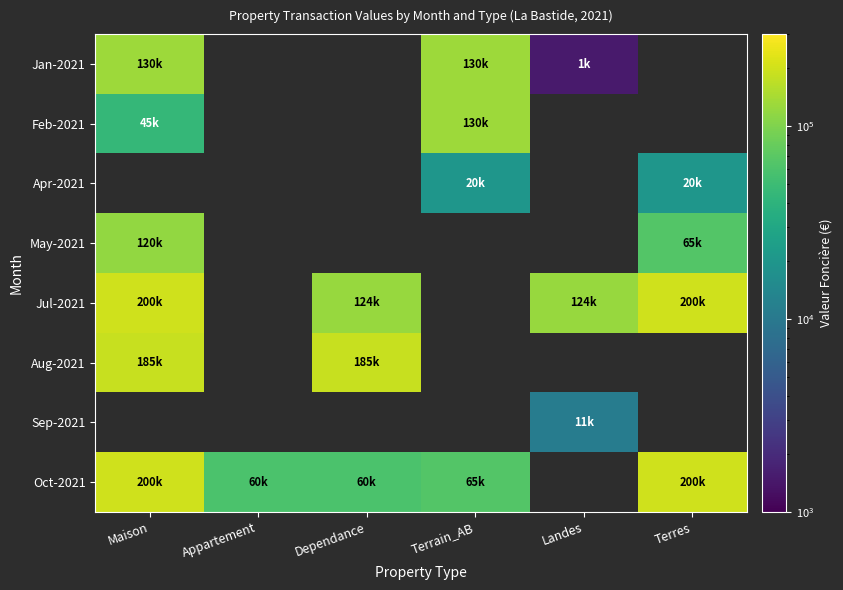

Rank the series at Maison from highest to lowest value.

Jul-2021, Aug-2021, Sep-2021, Oct-2021, Jan-2021, Feb-2021, Apr-2021, May-2021